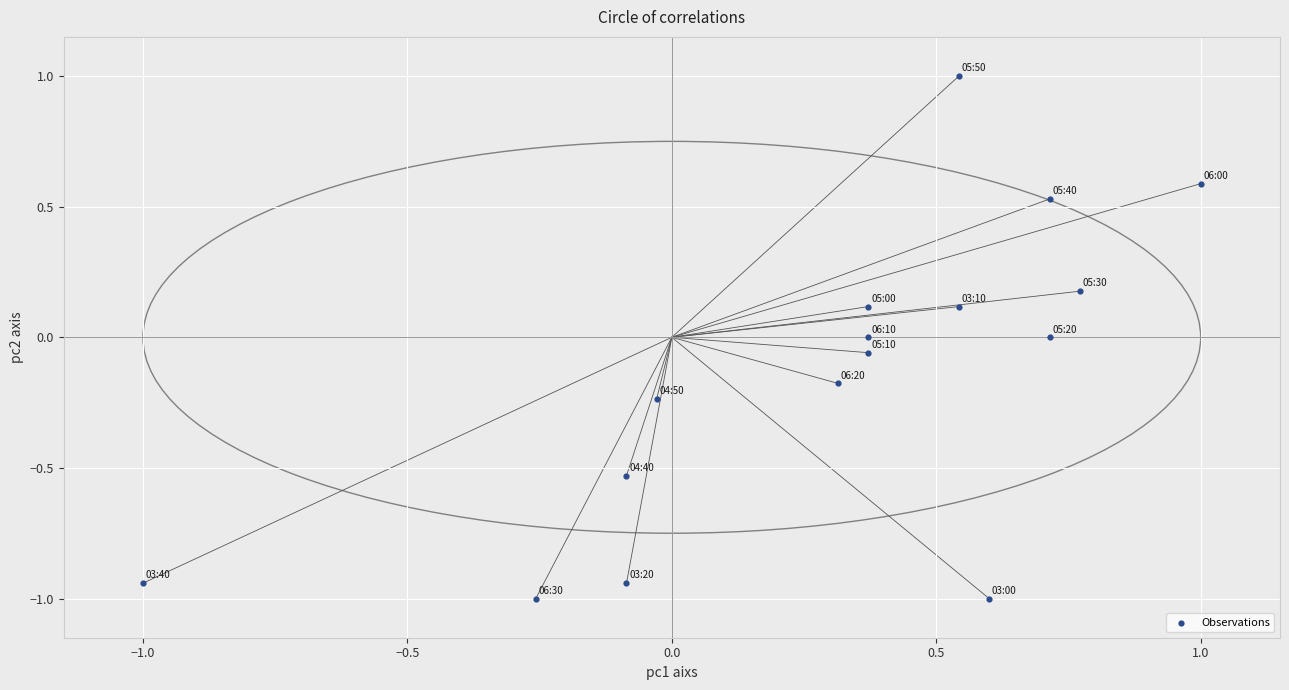

What is the range of X values (max minus min)?

2.0